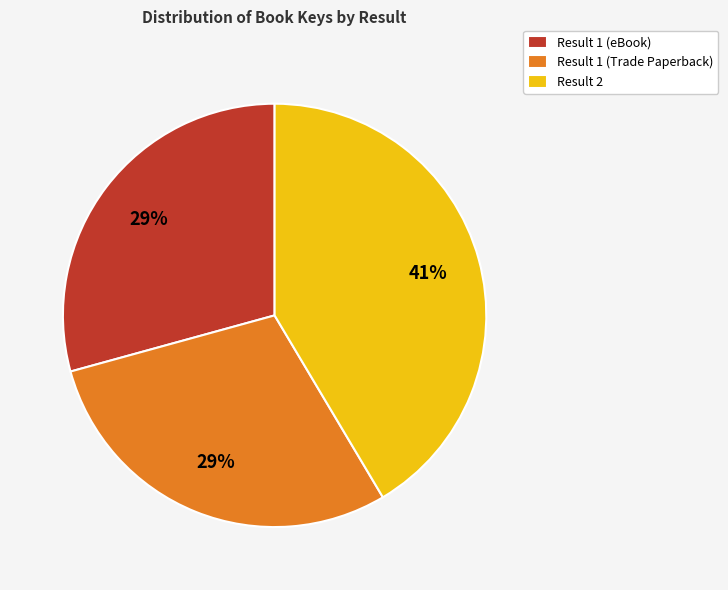

To the nearest percent, what portion does Result 1 (Trade Paperback) represent?

29%